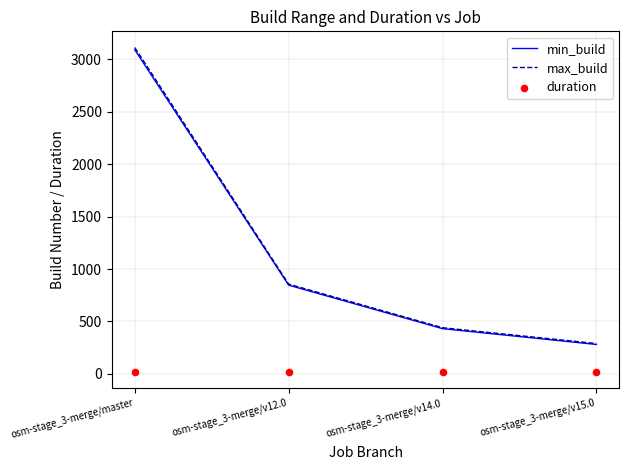

Which series reaches the minimum Y coordinate?

duration